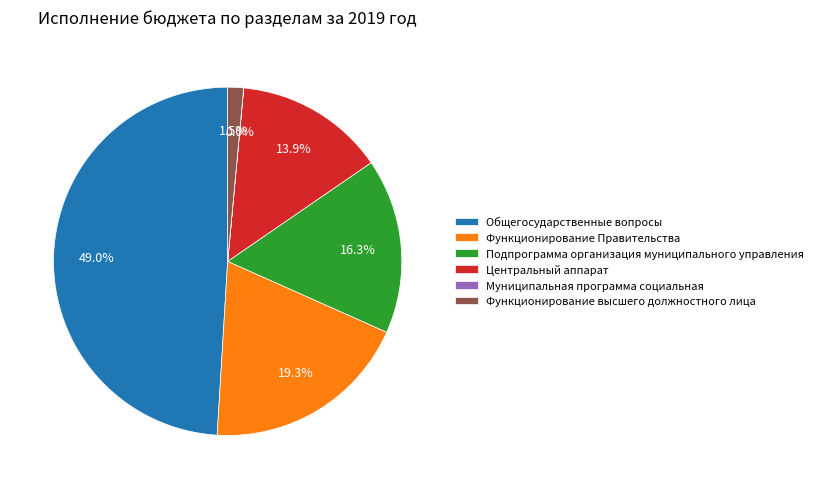

What percentage is NOT represented by Функционирование Правительства?

80.7%